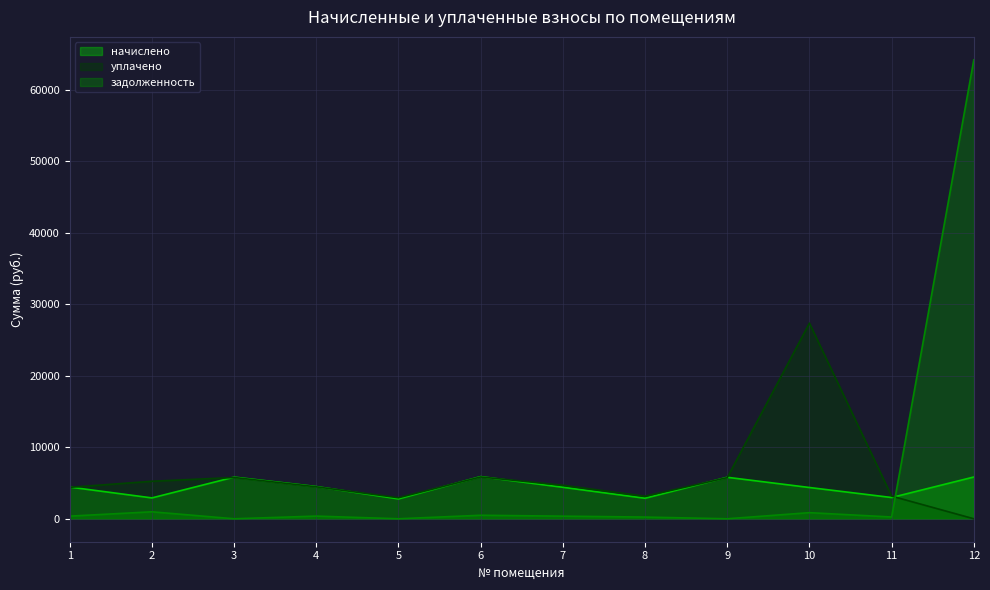

True or false: задолженность and уплачено cross at least once.

True